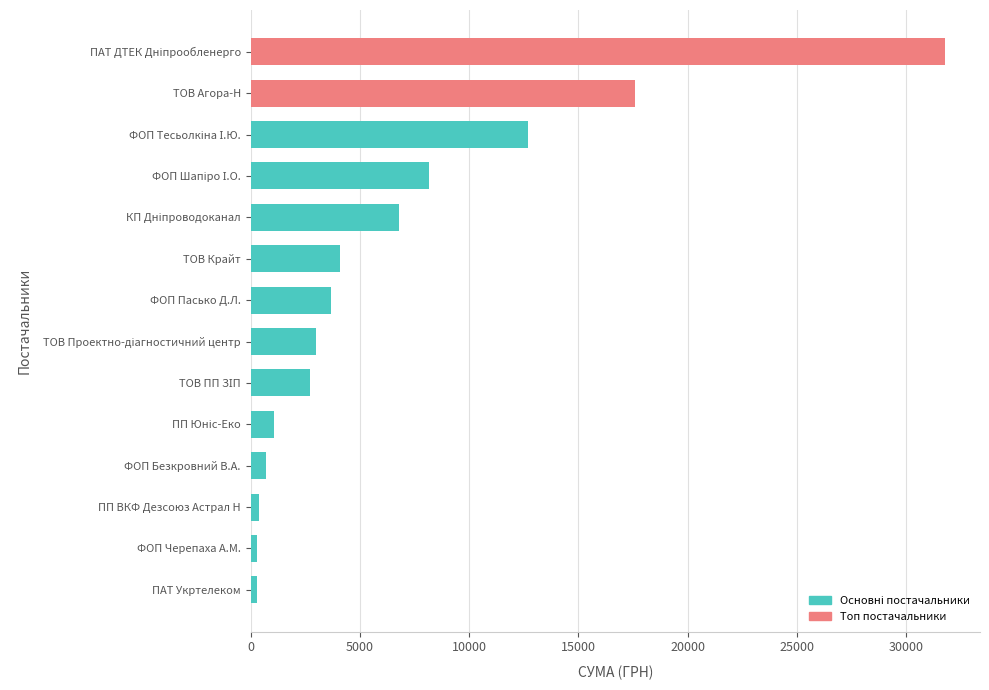

How many data points are less than 3695?

7